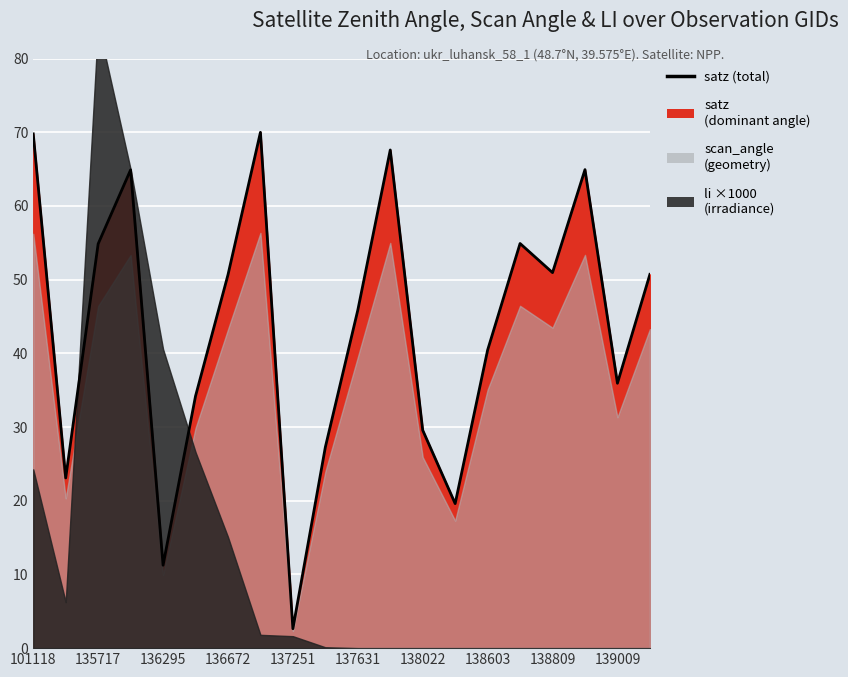

Reading left to right, extract all data points from this chart.

satz: 101118=69.8	101127=23.1	135717=54.9	135906=64.9	136295=11.3	136480=34.2	136672=50.7	137047=70.0	137251=2.6	137442=27.3	137631=45.9	138010=67.6	138022=29.6	138408=19.6	138603=40.4	138796=54.9	138809=50.9	138994=64.9	139009=35.9	139783=50.7
scan_angle: 101118=56.2	101127=20.3	135717=46.4	135906=53.3	136295=10.0	136480=29.9	136672=43.2	137047=56.3	137251=2.3	137442=23.9	137631=39.5	138010=55.0	138022=25.9	138408=17.3	138603=35.1	138796=46.4	138809=43.5	138994=53.4	139009=31.3	139783=43.3
li: 101118=0.0	101127=0.0	135717=0.1	135906=0.1	136295=0.0	136480=0.0	136672=0.0	137047=0.0	137251=0.0	137442=0.0	137631=0.0	138010=0.0	138022=0.0	138408=0.0	138603=0.0	138796=0.0	138809=0.0	138994=0.0	139009=0.0	139783=0.0